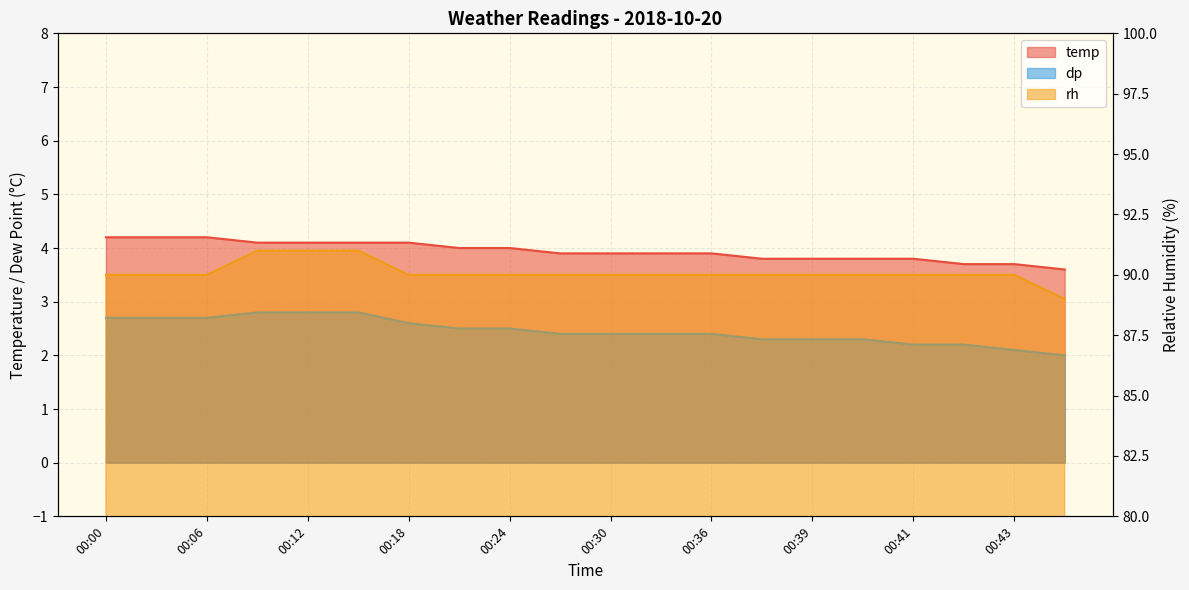

Does the chart display data point markers on the line(s)?

No